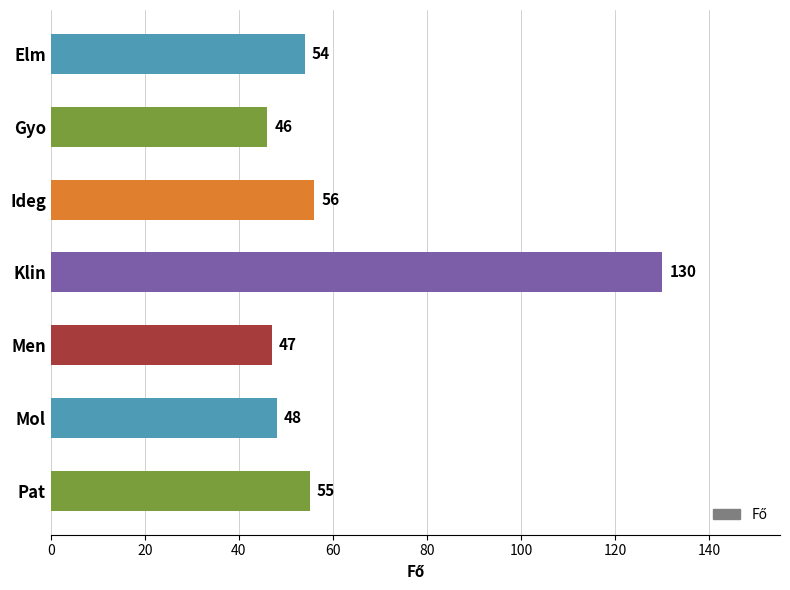

At which label is the value closest to 88?

Ideg